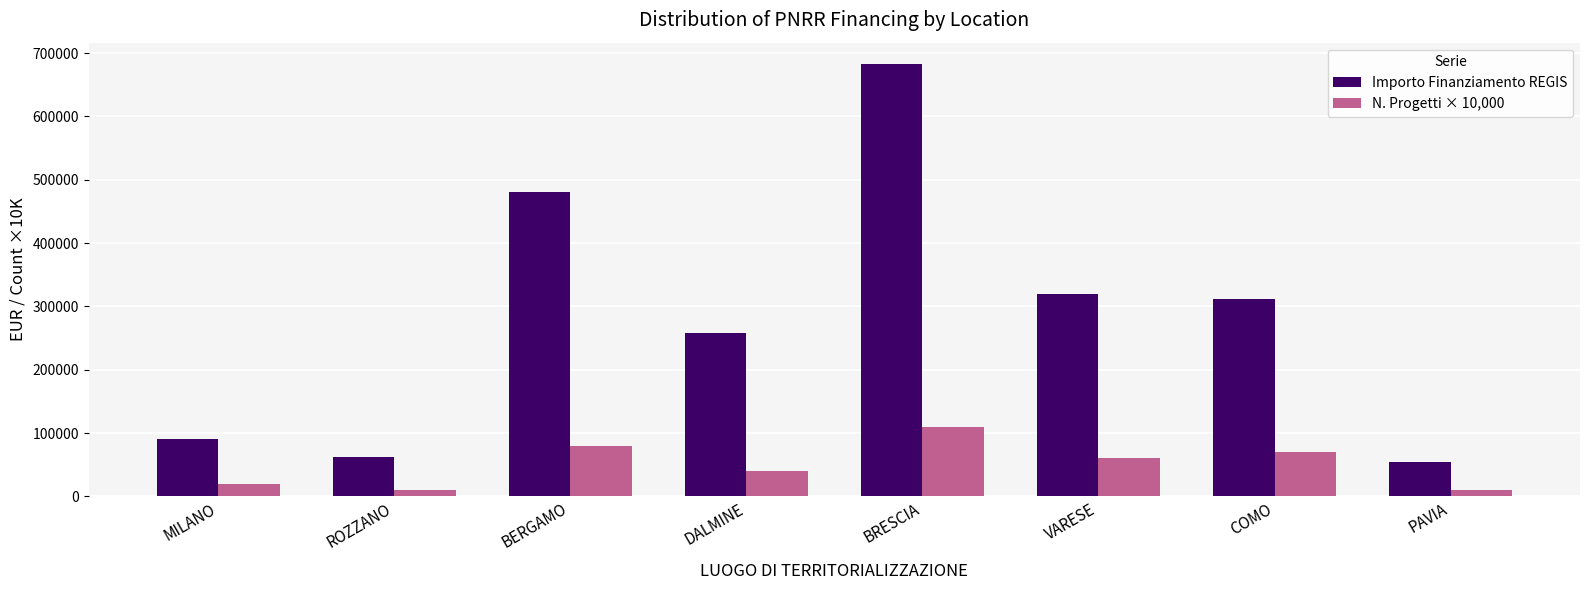

What is the greatest value displayed?

682502.5